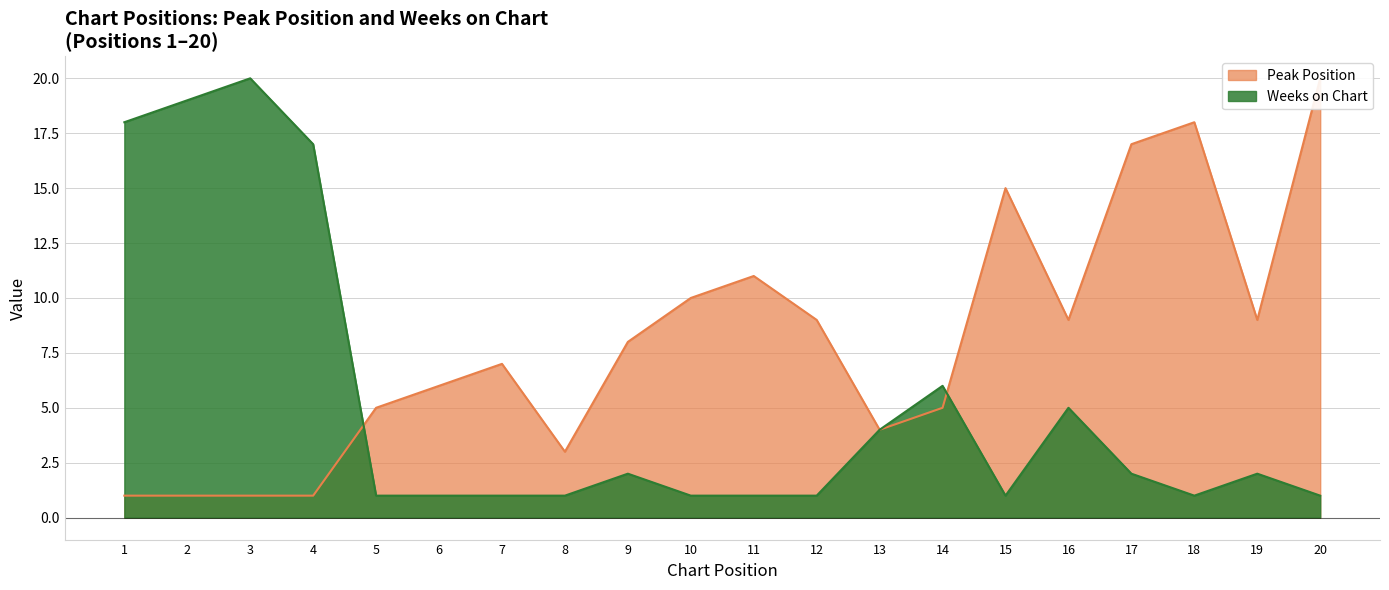

Is it true that Peak Position equals 0 at 4?

False